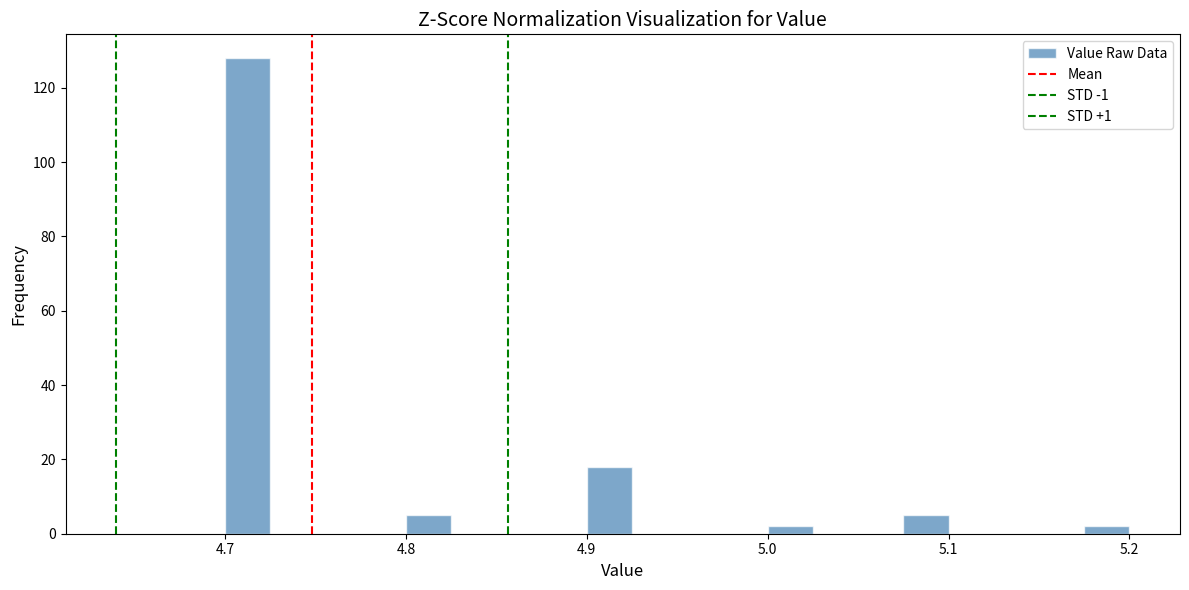

Around what value on the x-axis is the tallest bar? Give the approximate position of its centre, as read against the axis.

4.71